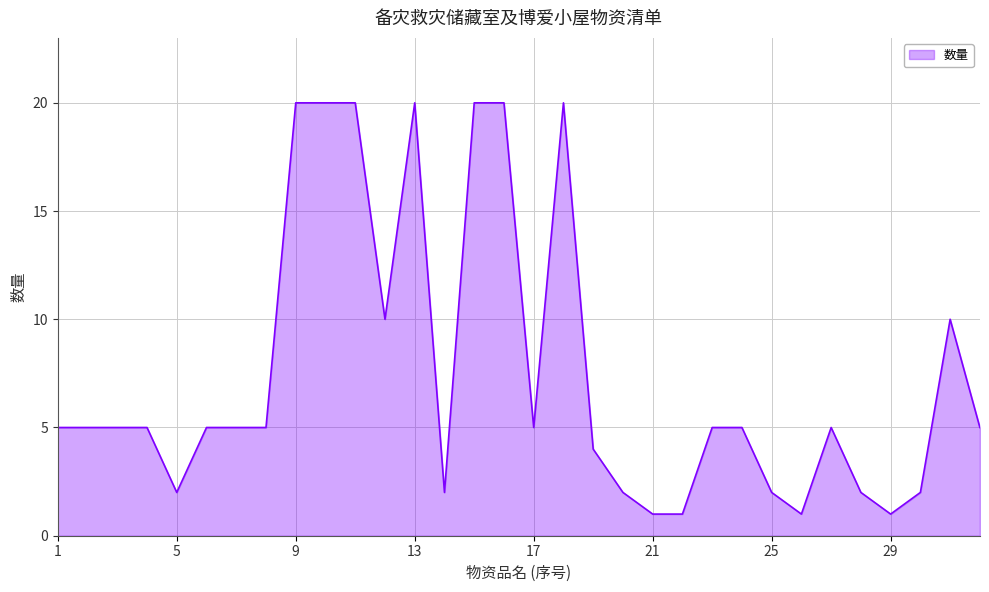

What is the difference between the maximum and minimum values?

19